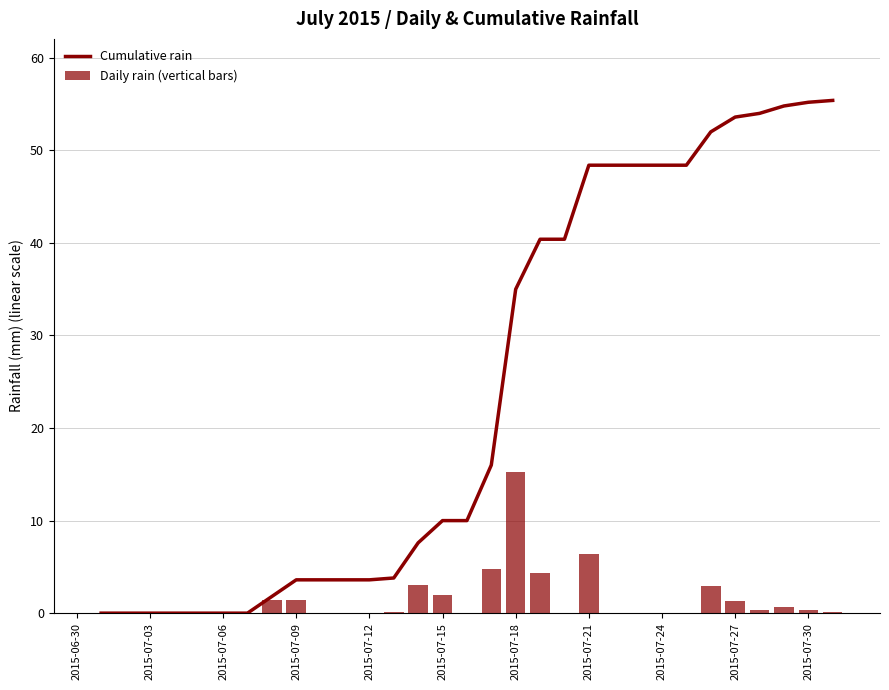

Does the chart contain any negative values?

No